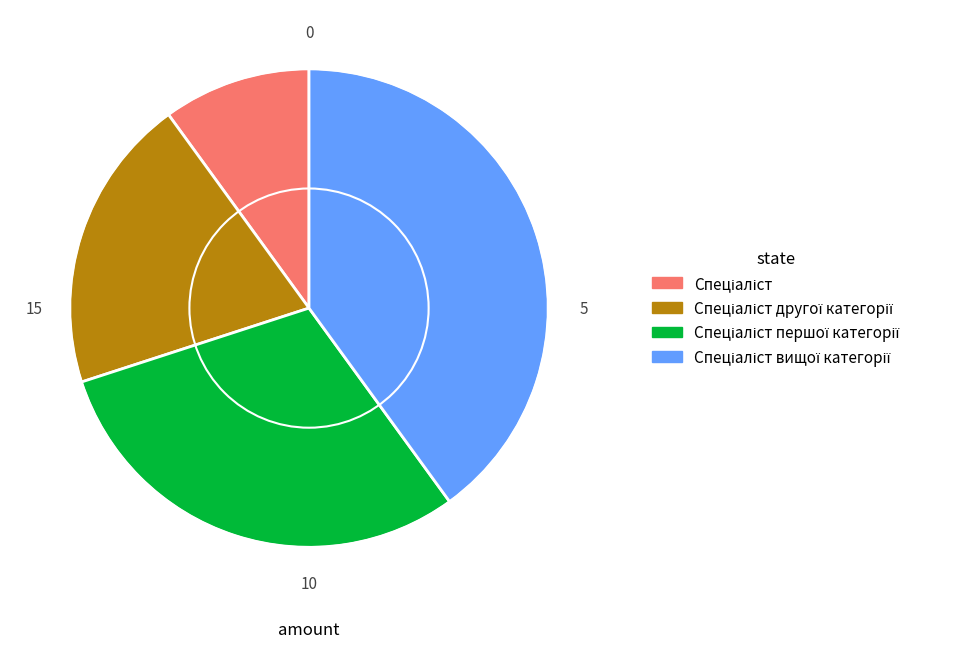

Is there any slice that represents more than half of the pie?

No